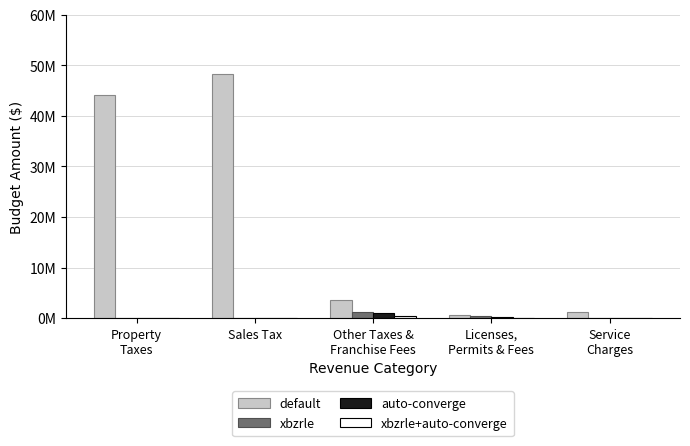

What is the spread (max minus min) of values at Sales Tax?

48330861